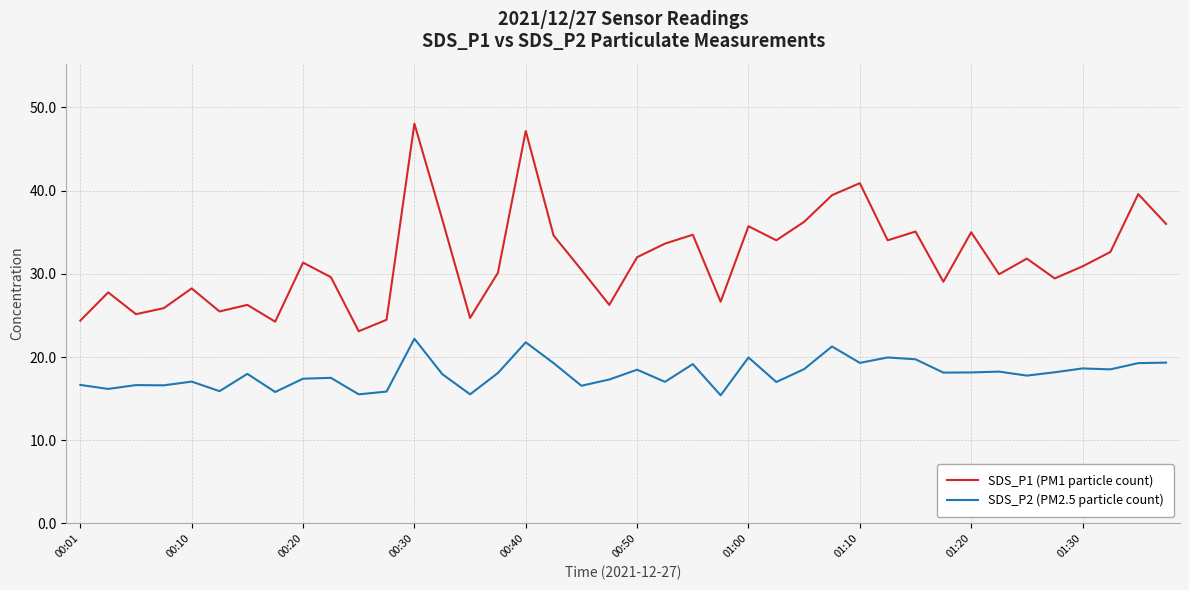

Which series has the largest total across all categories?

SDS_P1 (PM1 particle count)